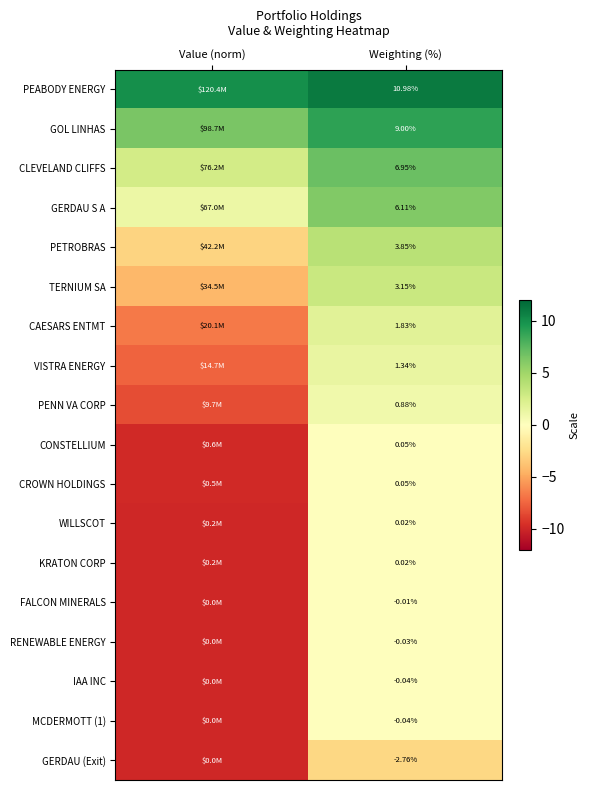

Is the value of KRATON CORP at Weighting (%) greater than the value of GERDAU S A at Weighting (%)?

No